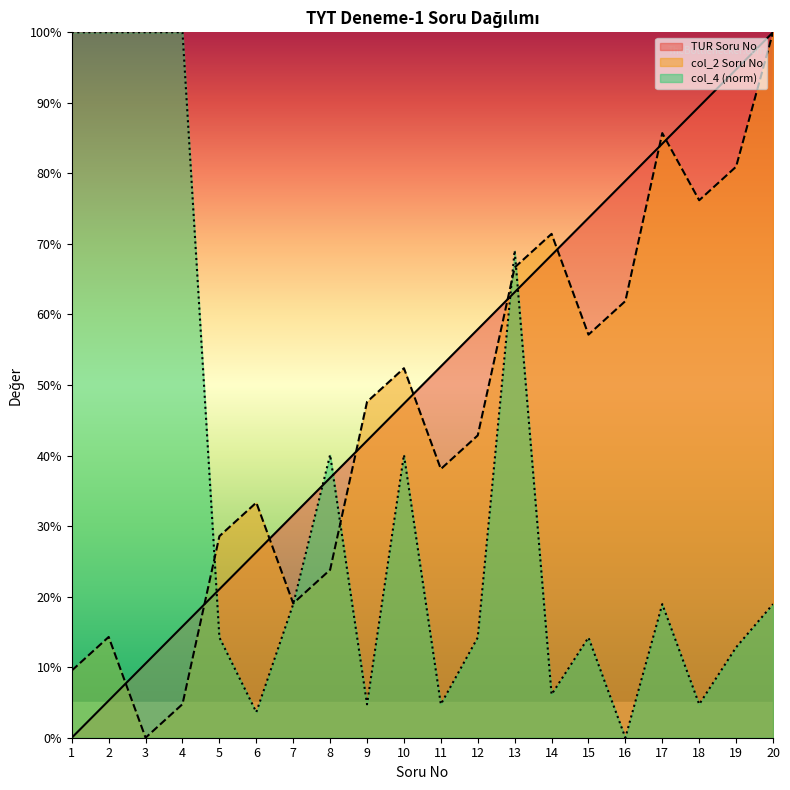

Reading left to right, what are all the values shown in this chart?

TUR: 0.0	5.3	10.5	15.8	21.1	26.3	31.6	36.8	42.1	47.4	52.6	57.9	63.2	68.4	73.7	78.9	84.2	89.5	94.7	100.0
col_2: 9.5	14.3	0.0	4.8	28.6	33.3	19.0	23.8	47.6	52.4	38.1	42.9	66.7	71.4	57.1	61.9	85.7	76.2	81.0	100.0
col_4: 100.0	100.0	100.0	100.0	14.2	3.6	18.9	40.1	4.7	40.1	4.7	14.2	69.1	6.1	14.2	0.0	18.9	4.7	12.8	18.9